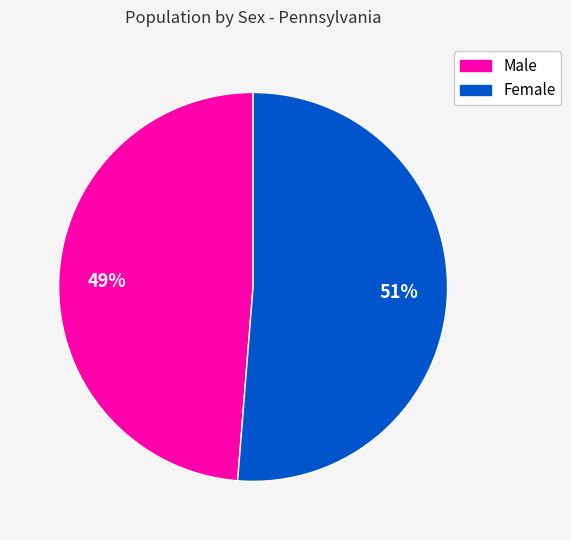

To the nearest percent, what percentage of the pie is Male?

49%